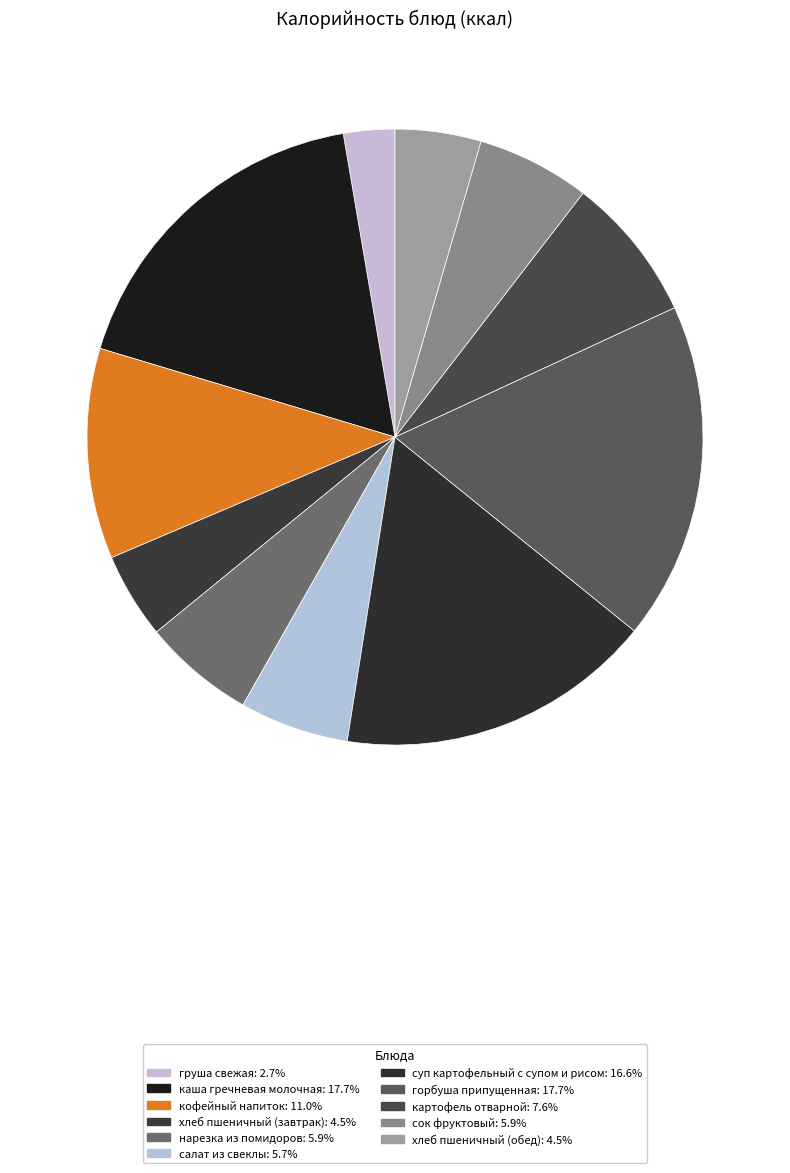

How many slices are in this pie chart?

11